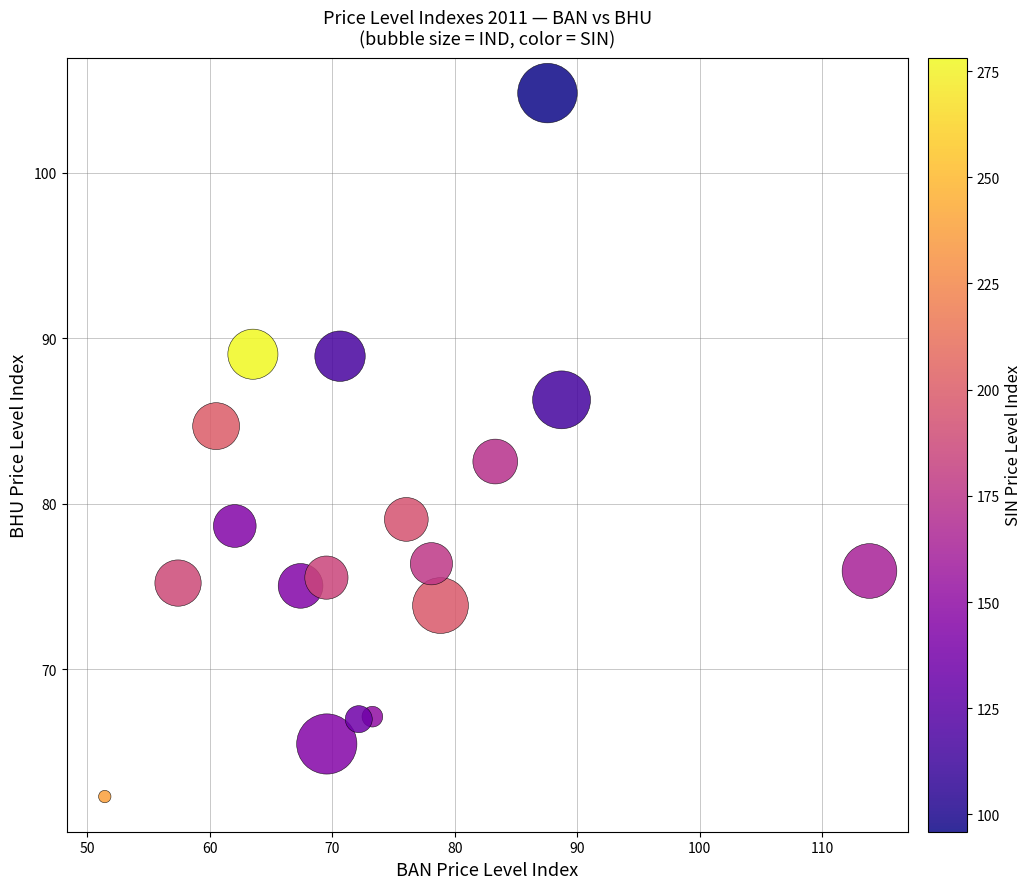

What is the range of Y values (max minus min)?

42.5